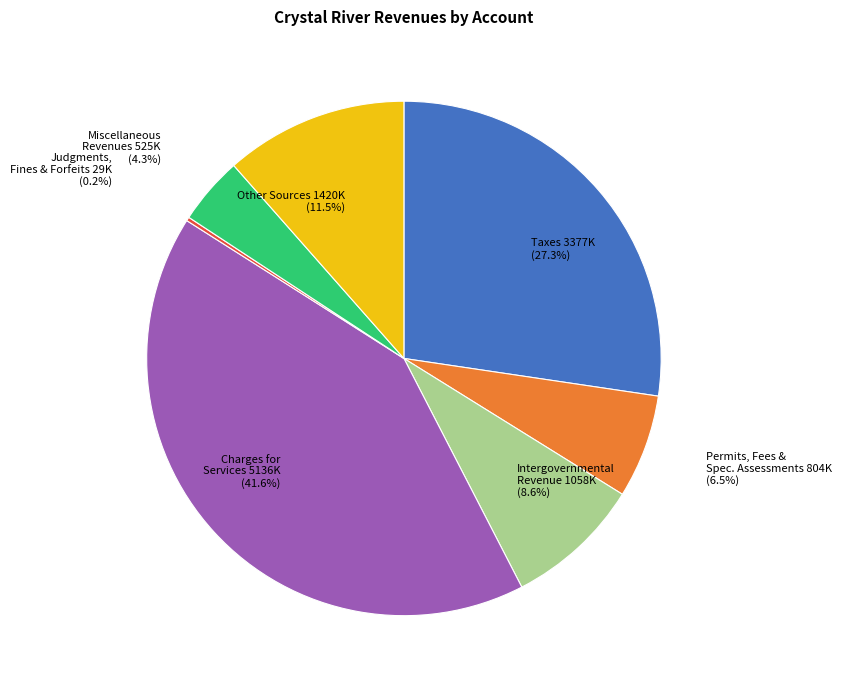

Which slice is the largest?

Charges for Services